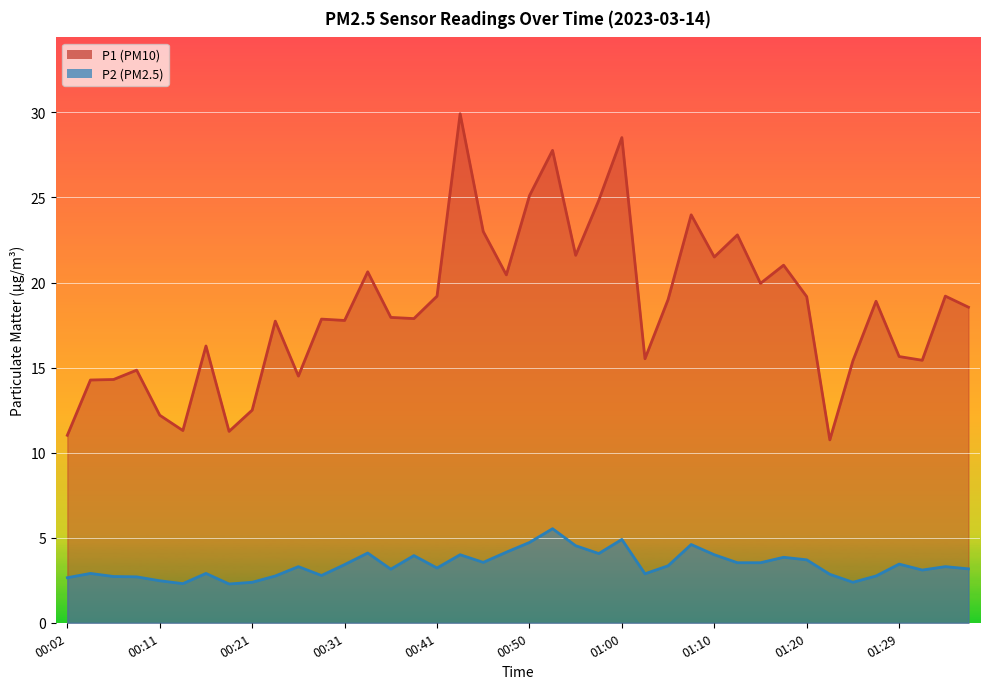

Is the value of P1 at 01:34 greater than the value of P2 at 00:31?

Yes